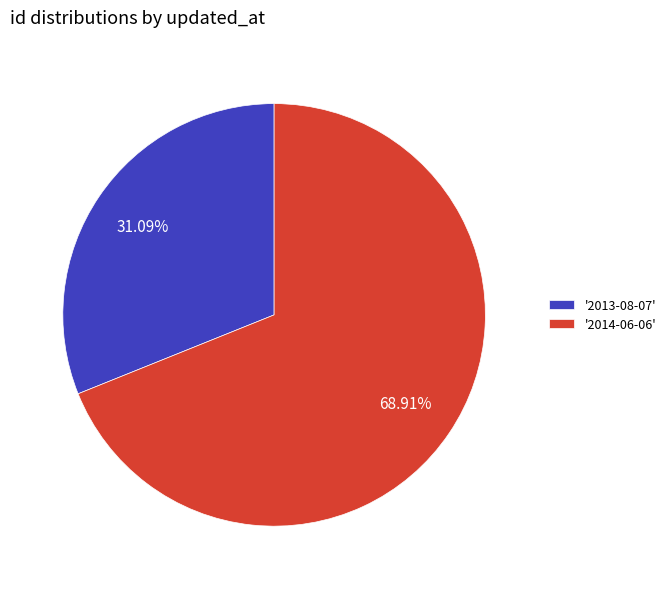

Do '2013-08-07' and '2014-06-06' together represent more than half of the pie?

Yes